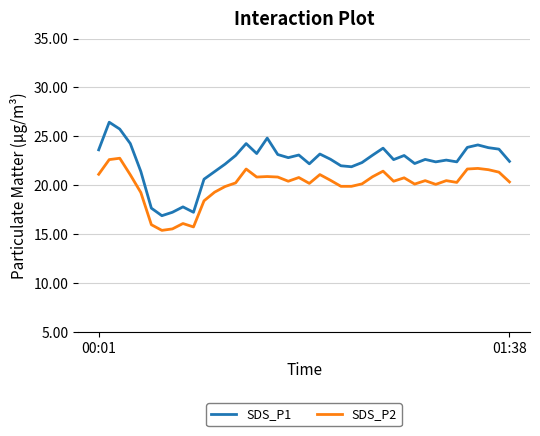

Which series has the largest total across all categories?

SDS_P1